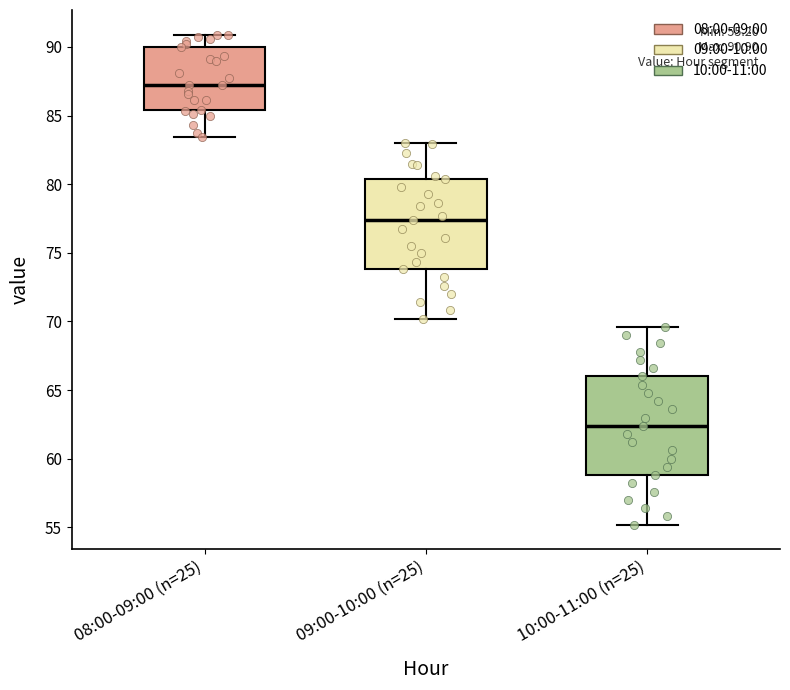

Comparing the boxes themselves (not the whiskers), which one is the tallest?

10:00-11:00 (n=25)